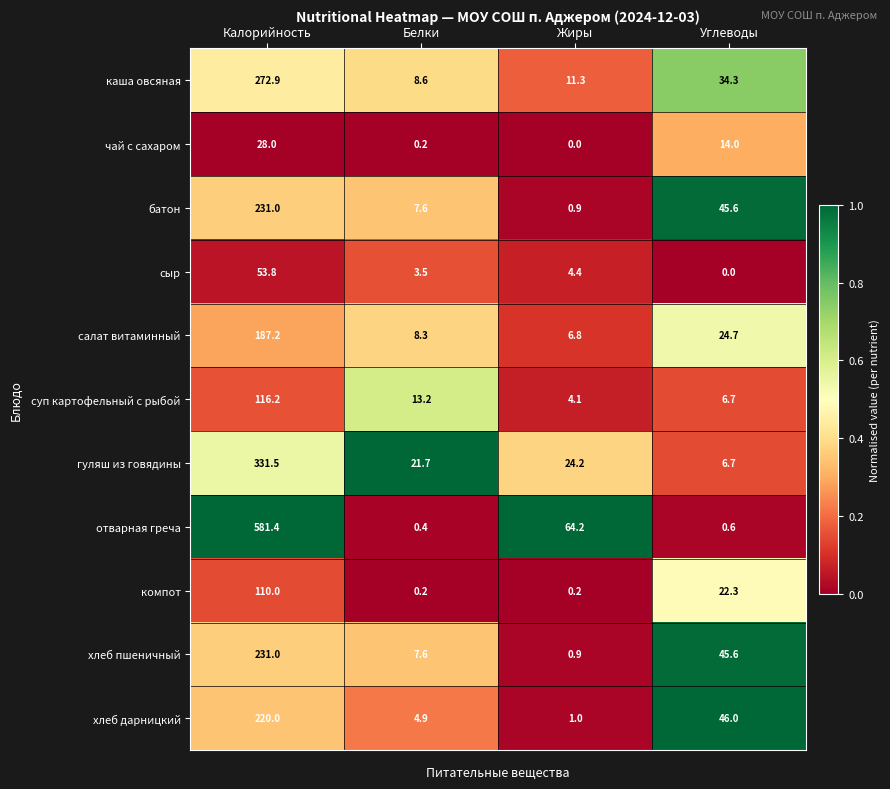

Is it true that суп картофельный с рыбой equals 2.3 at Жиры?

False